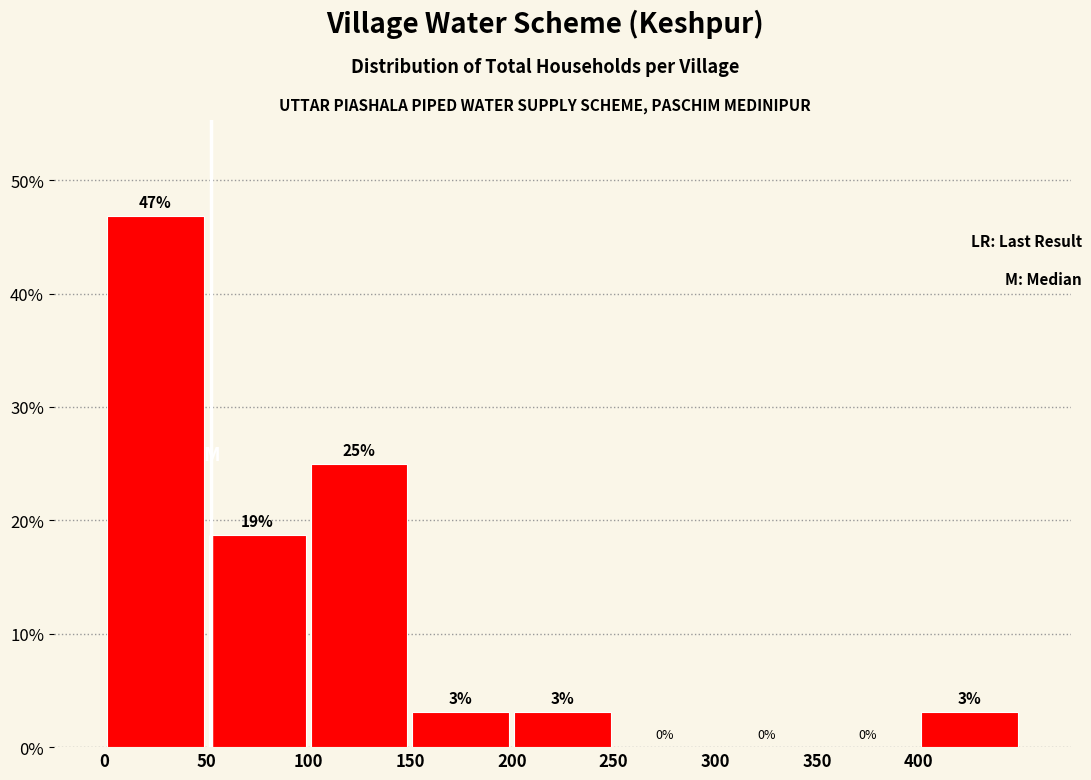

Which range on the x-axis has the tallest bar?

0 to 50